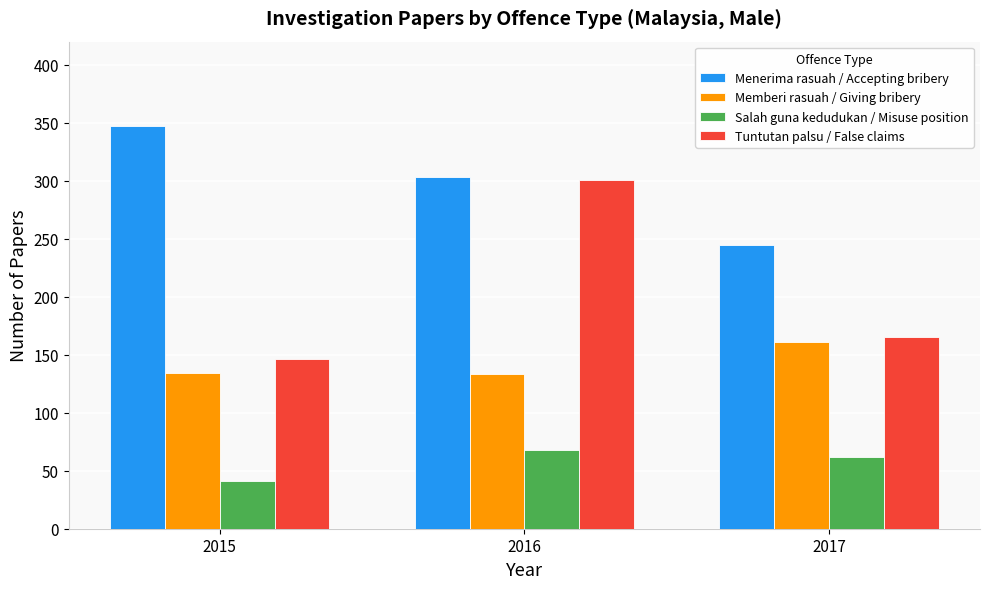

What is the approximate value of Tuntutan palsu / False claims at 2017?

165